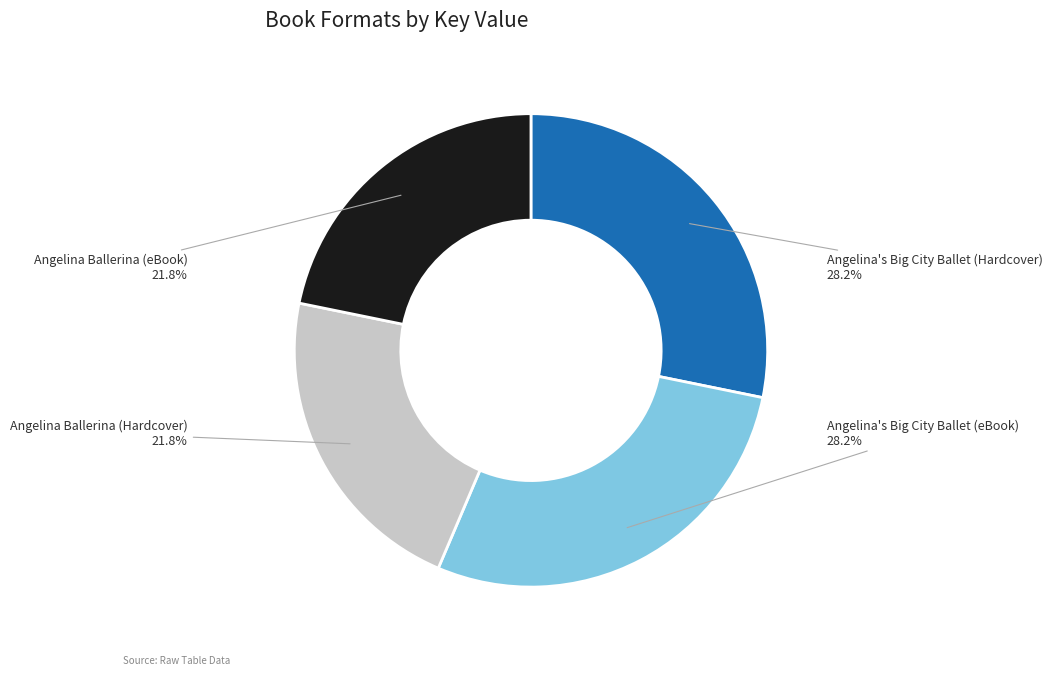

Is there any slice that represents more than half of the pie?

No